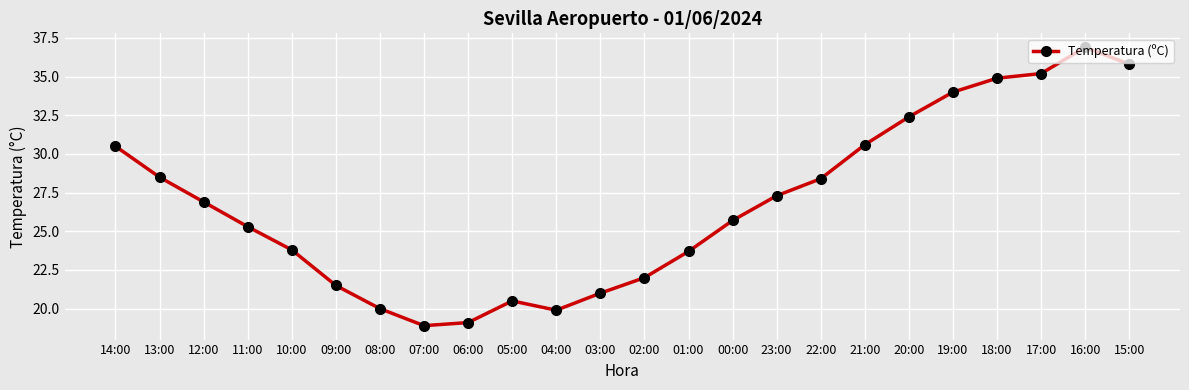

Reading left to right, transcribe all the data shown in this chart.

30.5	28.5	26.9	25.3	23.8	21.5	20.0	18.9	19.1	20.5	19.9	21.0	22.0	23.7	25.7	27.3	28.4	30.6	32.4	34.0	34.9	35.2	36.9	35.8